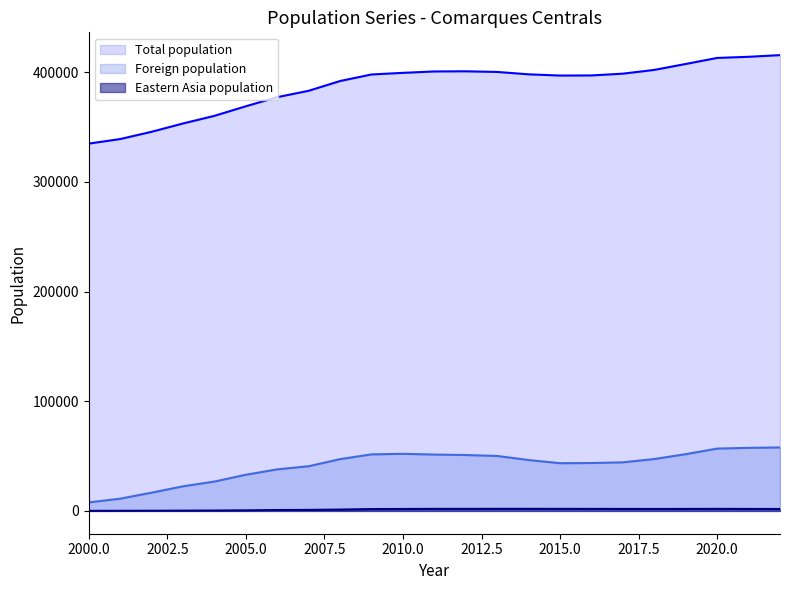

What is the highest value of the Foreign population series?

57903